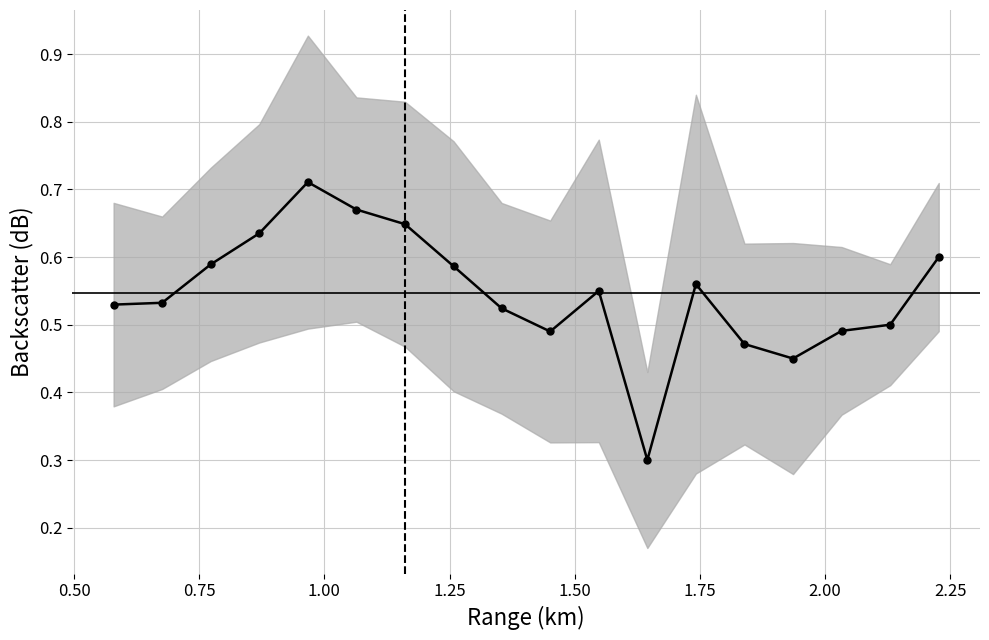

How many points are higher than both their immediate neighbors (excluding endpoints)?

3